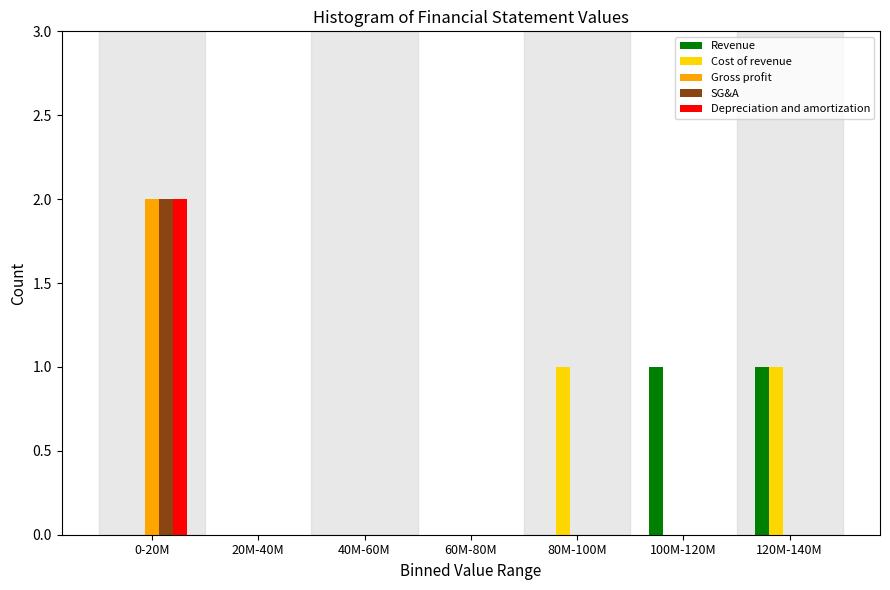

Is it true that SG&A equals 0 at 80M-100M?

True